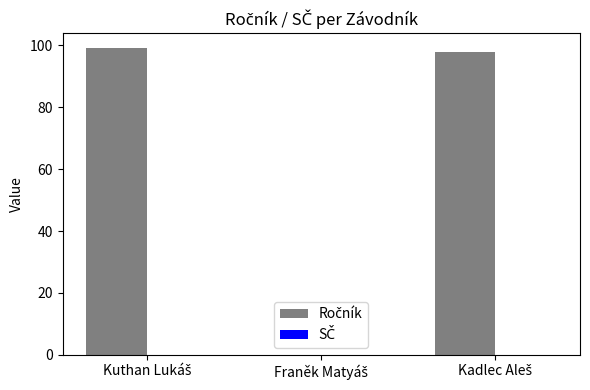

What is the sum of all values?

197